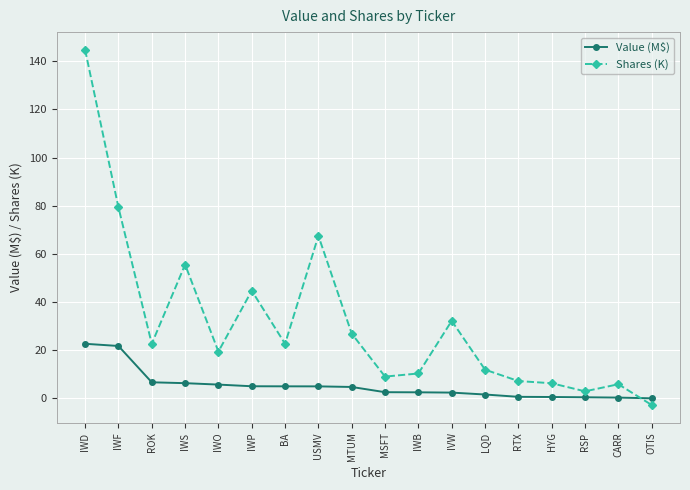

At which category is the sum across all series the highest?

IWD